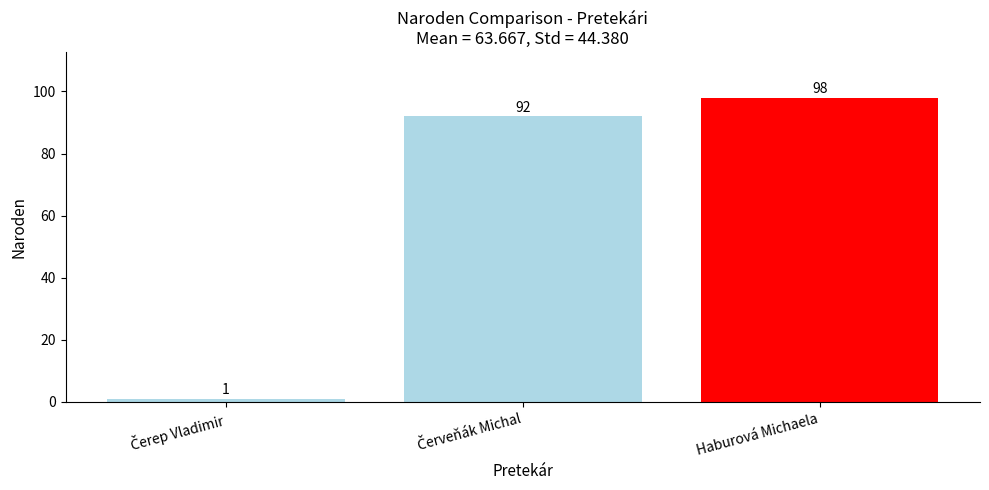

What is the value of the 3rd bar from the left?

98